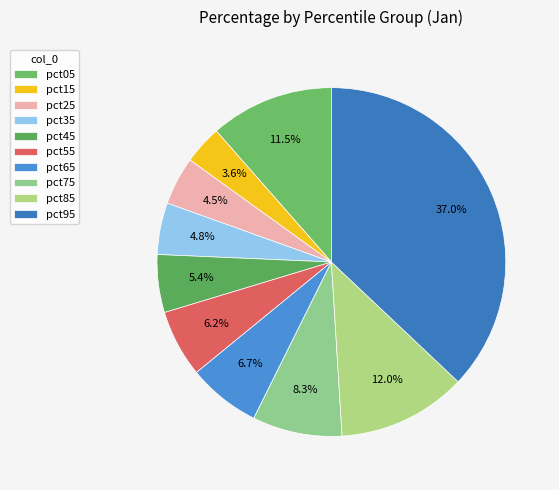

To the nearest percent, what percentage of the pie is pct75?

8%